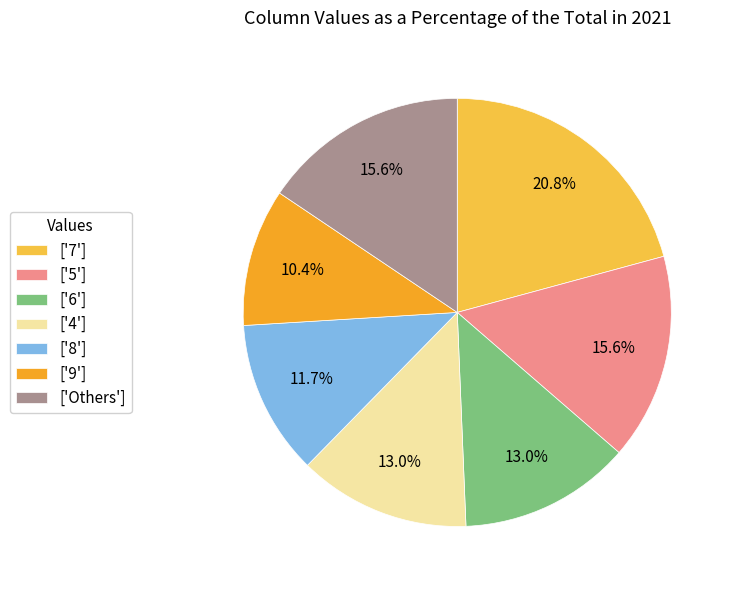

Is there any slice that represents more than half of the pie?

No